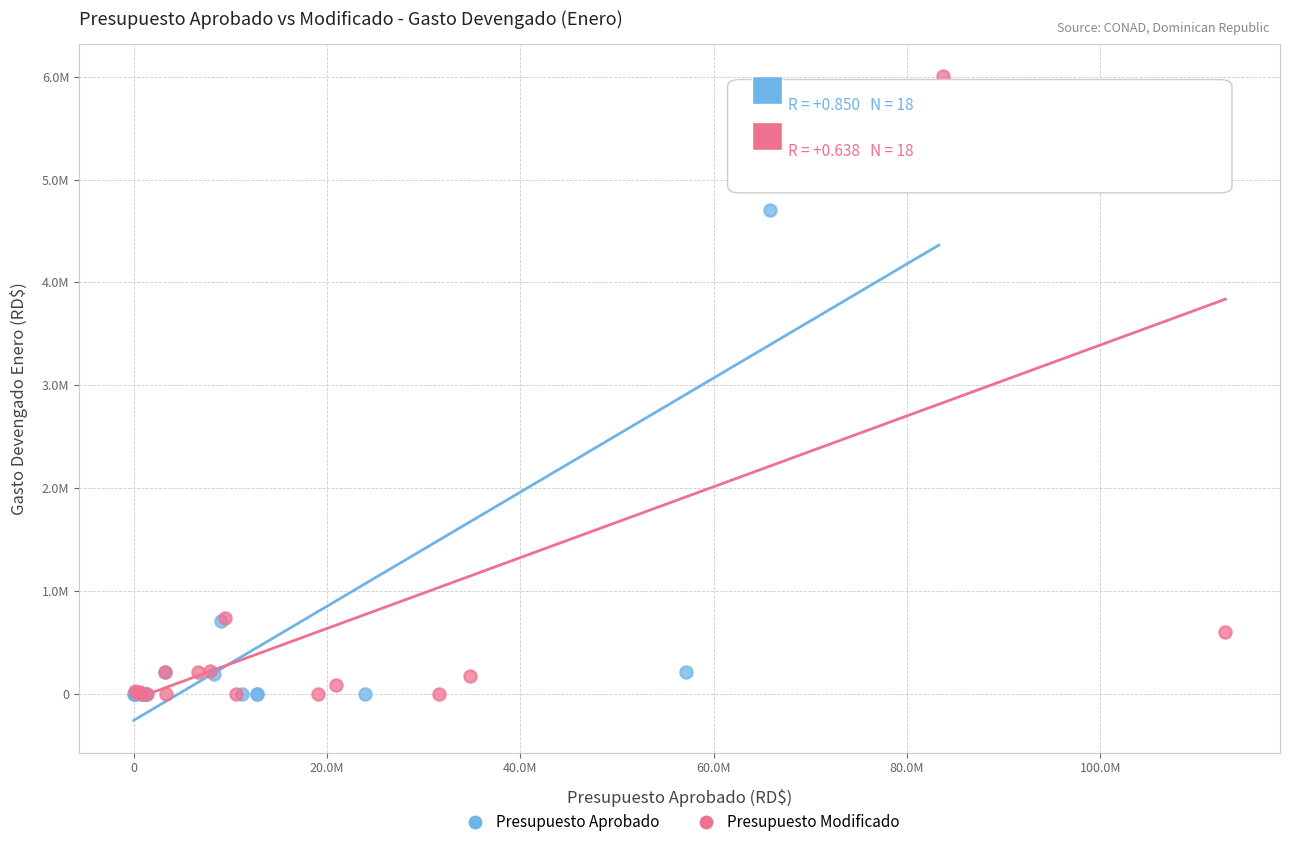

What are all the series names shown in the legend?

Presupuesto Aprobado, Presupuesto Modificado